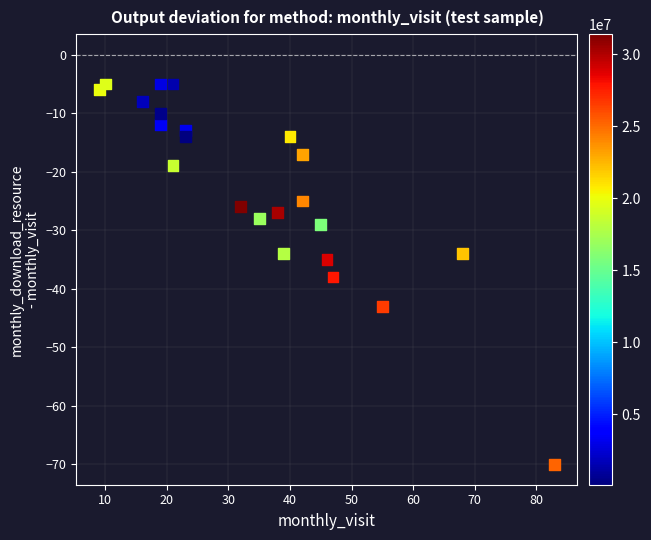

What Y value in the scatter plot is closest to -37?

-38